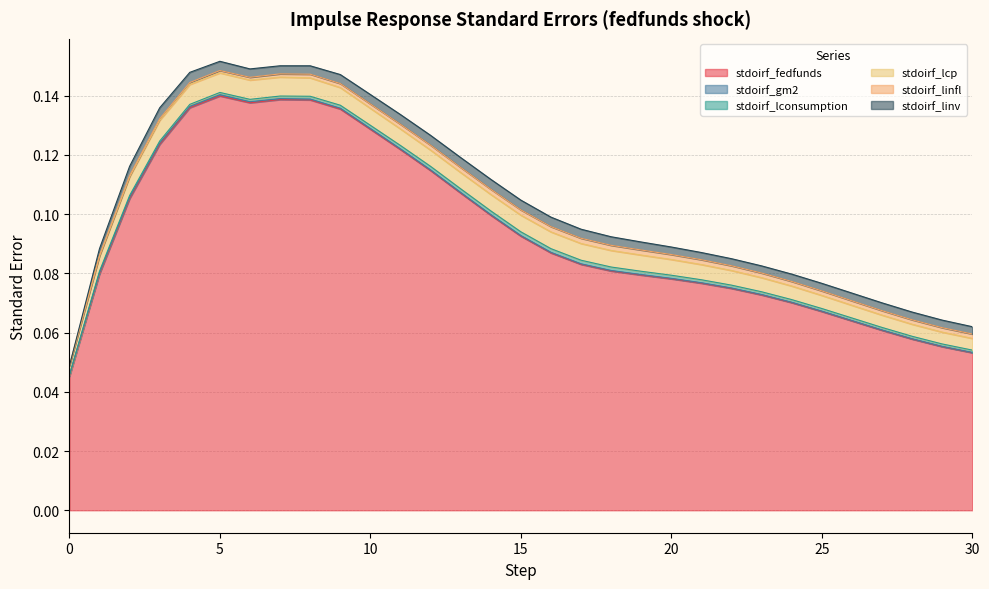

Rank the categories by stdoirf_lcp value from highest to lowest.

3, 4, 5, 6, 7, 2, 8, 9, 10, 16, 17, 15, 18, 11, 14, 13, 12, 19, 20, 21, 1, 22, 23, 24, 25, 26, 27, 28, 29, 30, 0